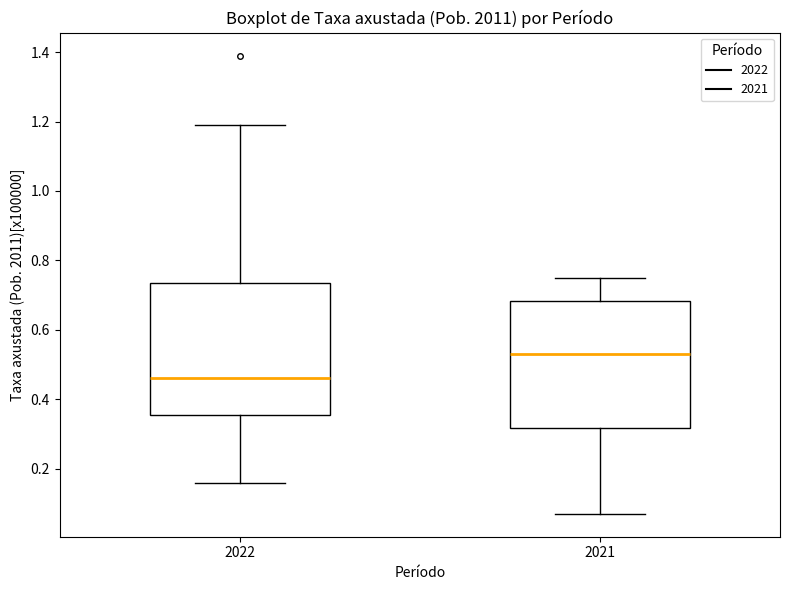

Reading left to right, read every box against the y-axis: the position of its median line, the range the box covers, and the ends of its whiskers. The values are not printed on the chart, so give them approximately, as read against the axis.

2022: median 0.46, box 0.36 to 0.74, whiskers 0.16 to 1.20
2021: median 0.54, box 0.32 to 0.68, whiskers 0.08 to 0.76